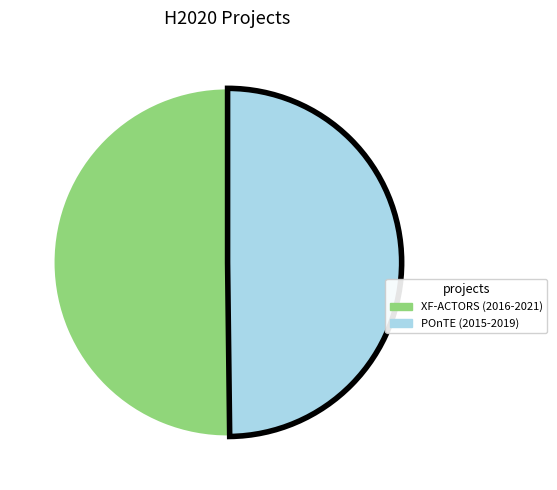

Is it true that POnTE (2015-2019) is 62% of the pie?

False